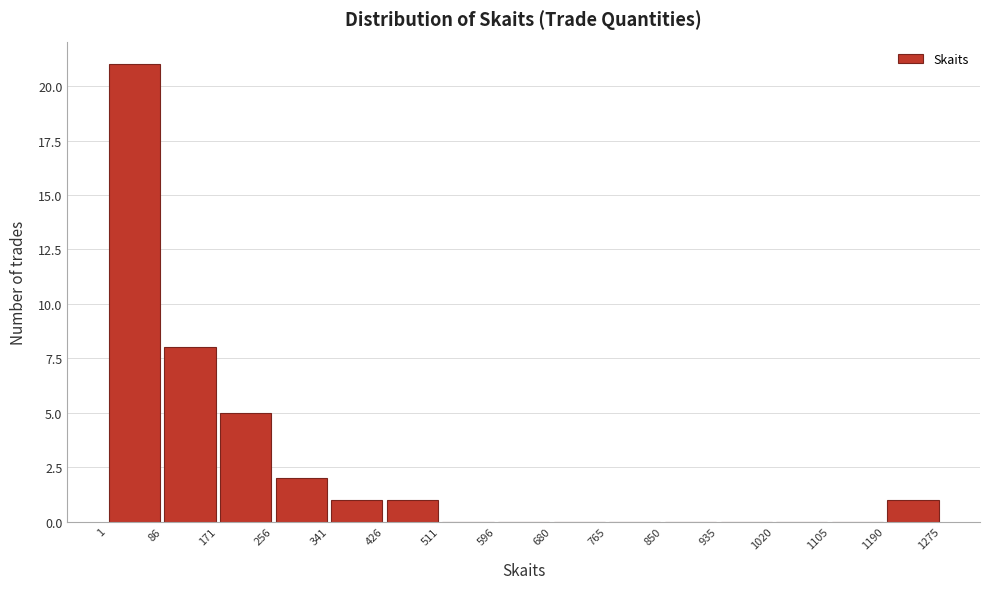

Over which range of the x-axis is the bar tallest?

1 to 86